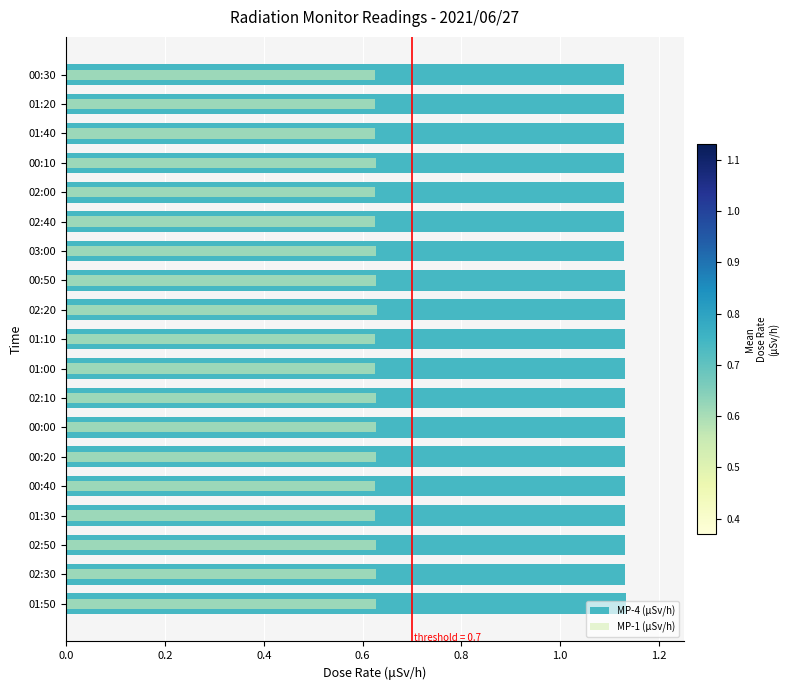

Read the MP-1 (μSv/h) value at 01:00.

0.6